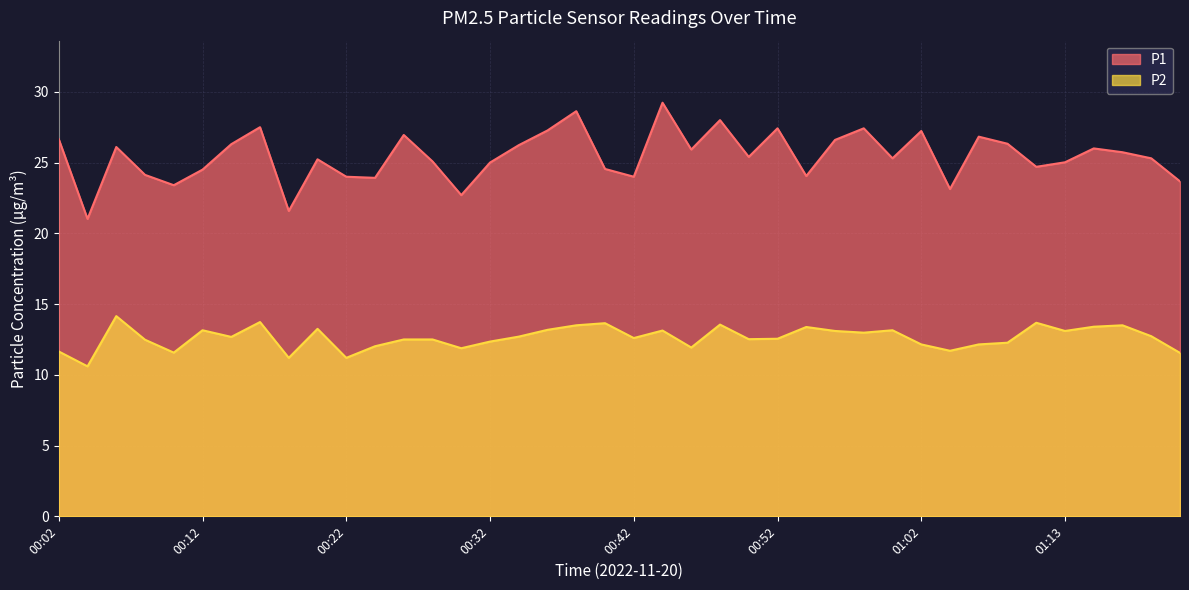

True or false: P1 and P2 cross at least once.

False